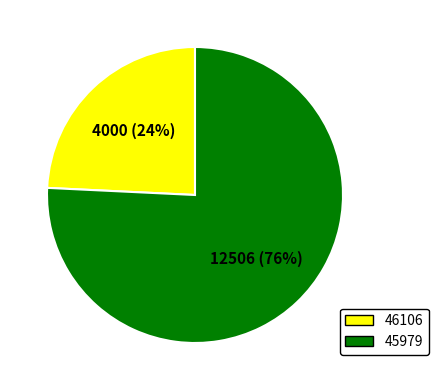

Is there a majority slice in this chart?

Yes